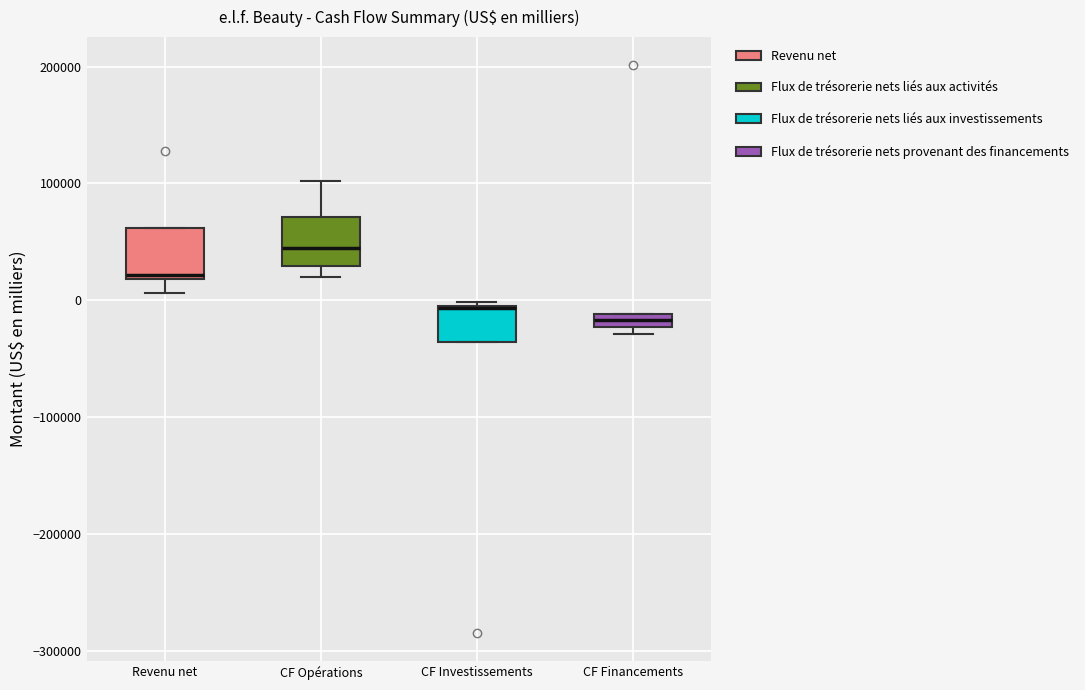

Where does the upper whisker of the box for CF Opérations end on the y-axis? The values are not printed on the chart, so give them approximately, as read against the axis.

100000